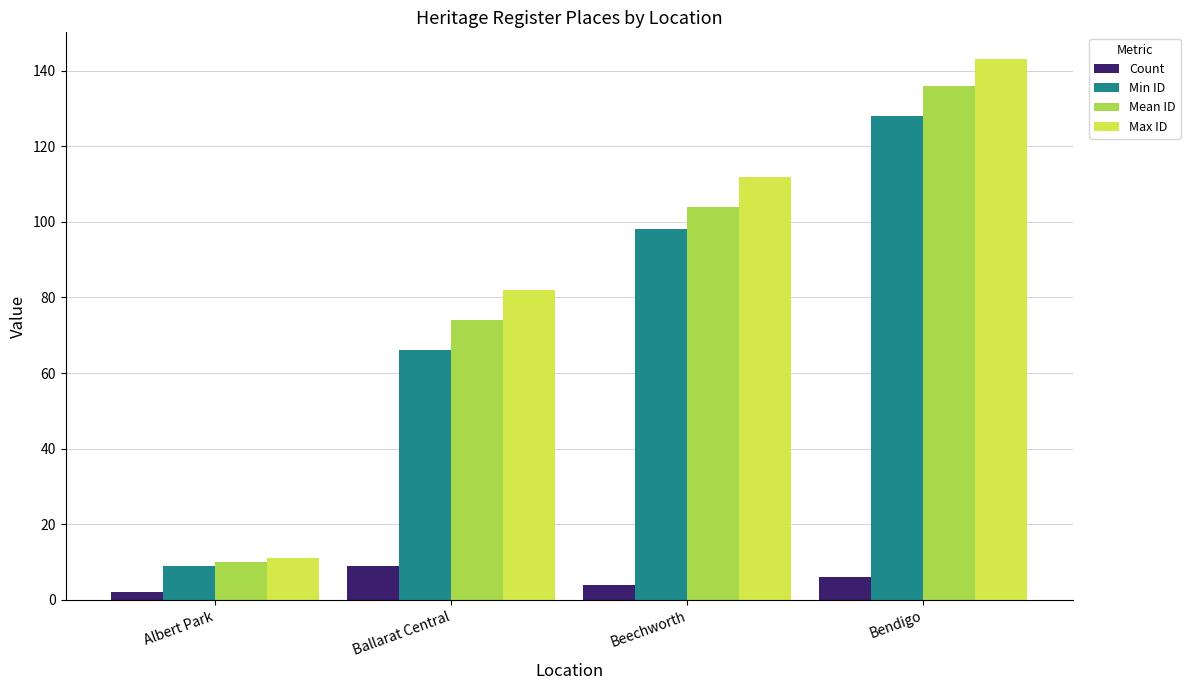

What is the label of the 4th bar from the left?

Bendigo